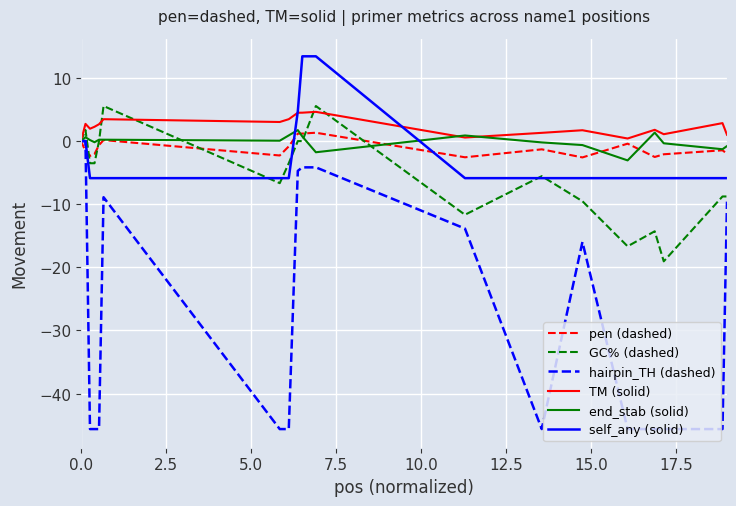

True or false: TM (solid) and self_any (solid) cross at least once.

True